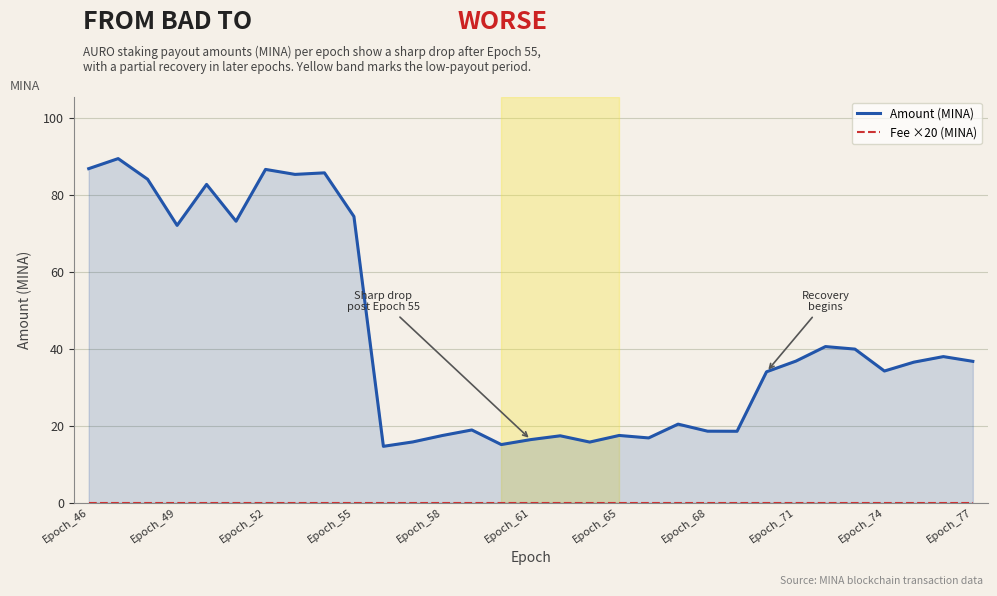

What is the total value across all series at Epoch_61?

16.5